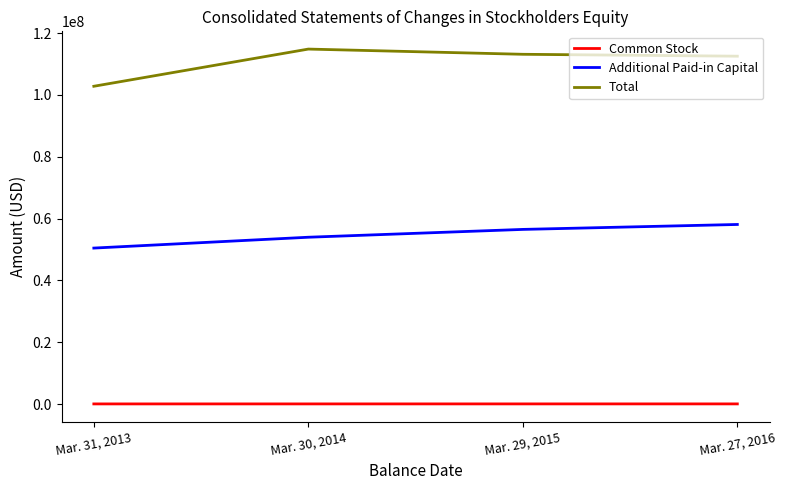

True or false: Additional Paid-in Capital has more than 0 interior local peaks.

False